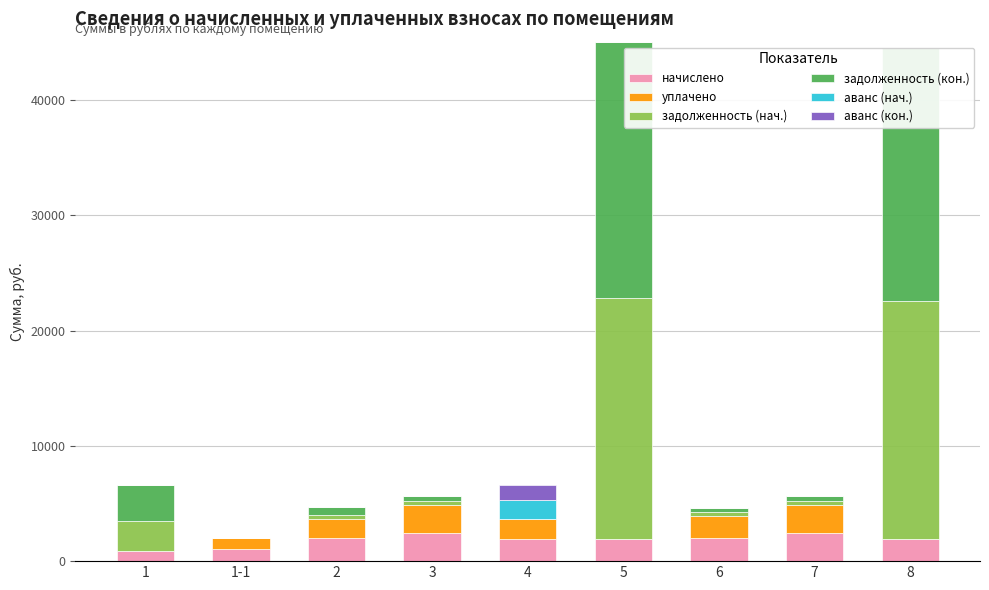

At which label does задолженность (нач.) reach its minimum?

1-1